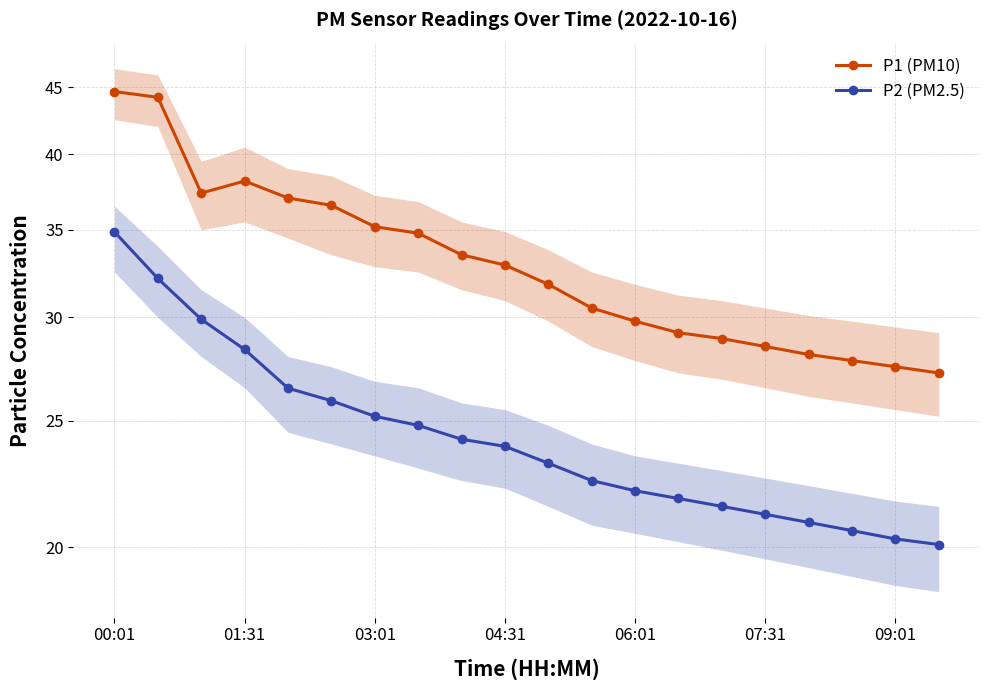

Reading left to right, transcribe all the data shown in this chart.

P1 (PM10): 44.7	44.2	37.4	38.1	37.0	36.5	35.2	34.8	33.5	32.9	31.8	30.5	29.8	29.2	28.9	28.5	28.1	27.8	27.5	27.2
P2 (PM2.5): 34.9	32.1	29.9	28.4	26.5	25.9	25.2	24.8	24.2	23.9	23.2	22.5	22.1	21.8	21.5	21.2	20.9	20.6	20.3	20.1